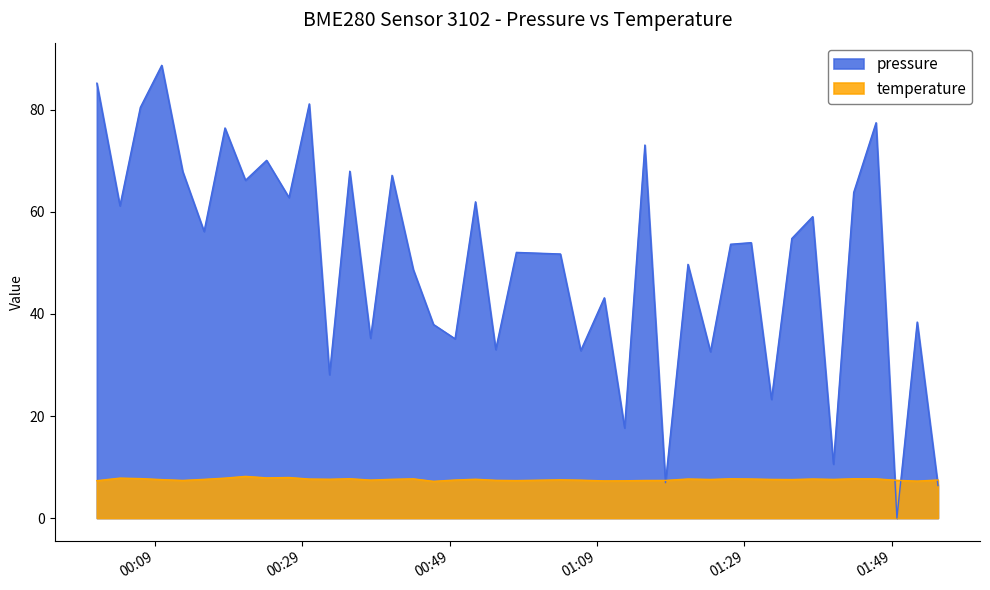

Count the number of data series in this chart.

2